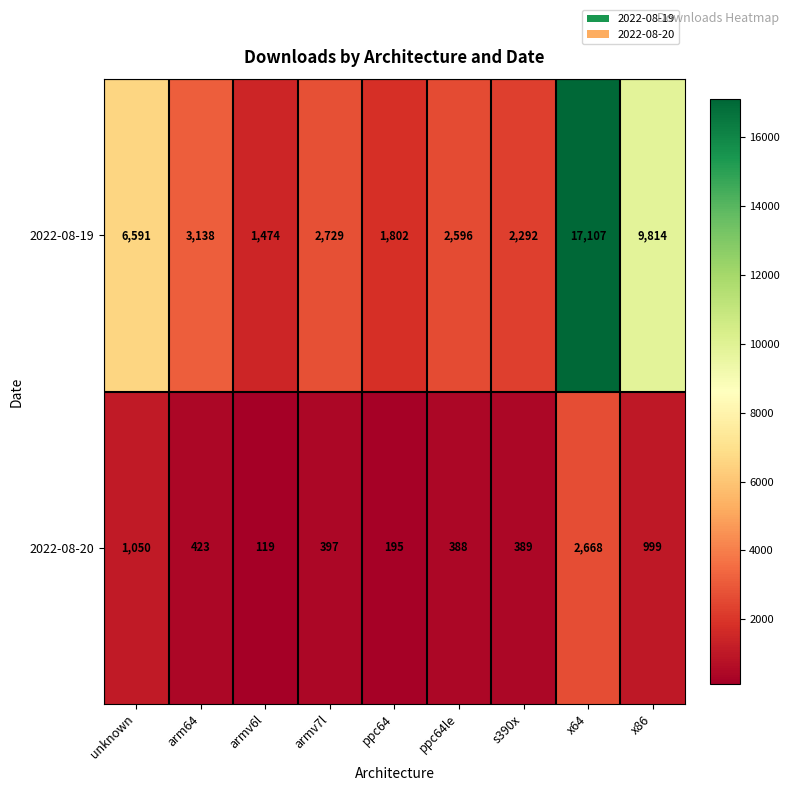

Which series has the largest range (max minus min)?

2022-08-19